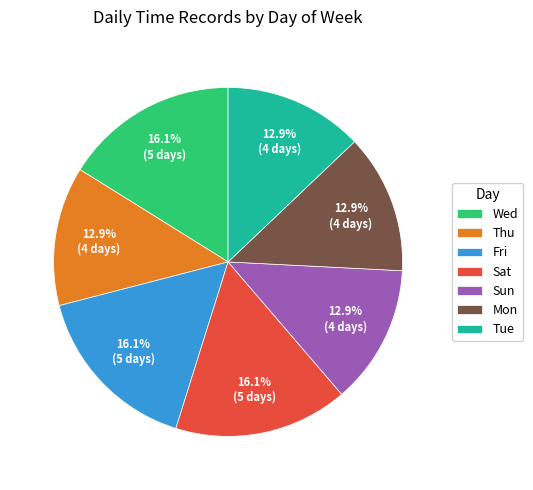

Does any single category account for the majority?

No